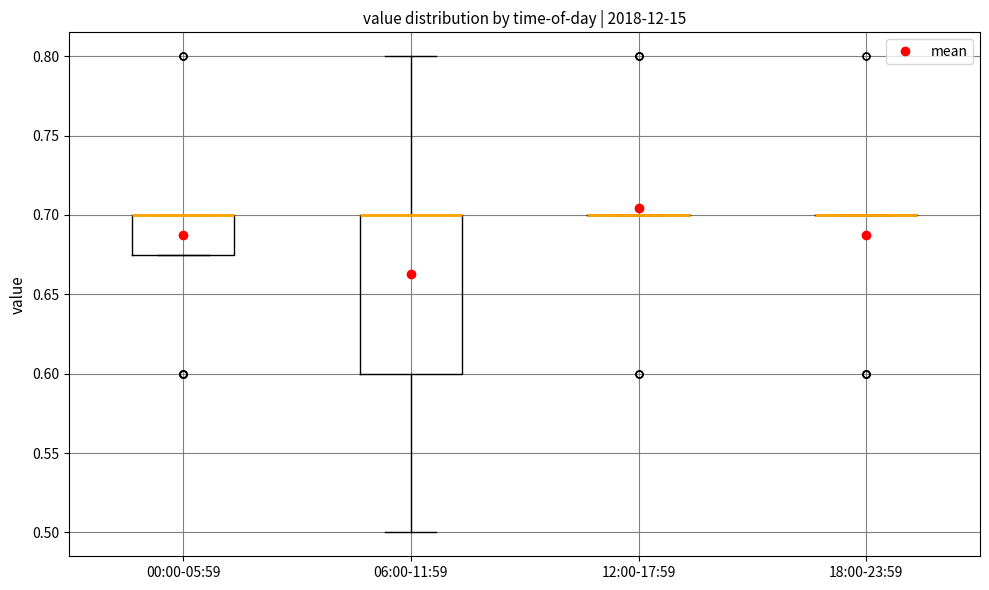

Reading left to right, transcribe this box plot: for each box, give where its median line is, the range the box spans, and where its two whiskers end, as read against the y-axis. The values are not printed on the chart, so give them approximately, as read against the axis.

00:00-05:59: median 0.700 (drawn on the box's upper edge), box 0.675 to 0.700, whiskers 0.675 to 0.700
06:00-11:59: median 0.700 (drawn on the box's upper edge), box 0.600 to 0.700, whiskers 0.500 to 0.800
12:00-17:59: box collapsed to a line at 0.700, whiskers 0.700 to 0.700
18:00-23:59: box collapsed to a line at 0.700, whiskers 0.700 to 0.700